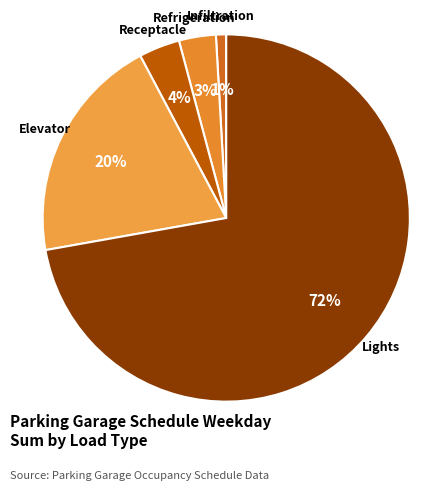

The Infiltration slice represents 9% of the pie. True or false?

False